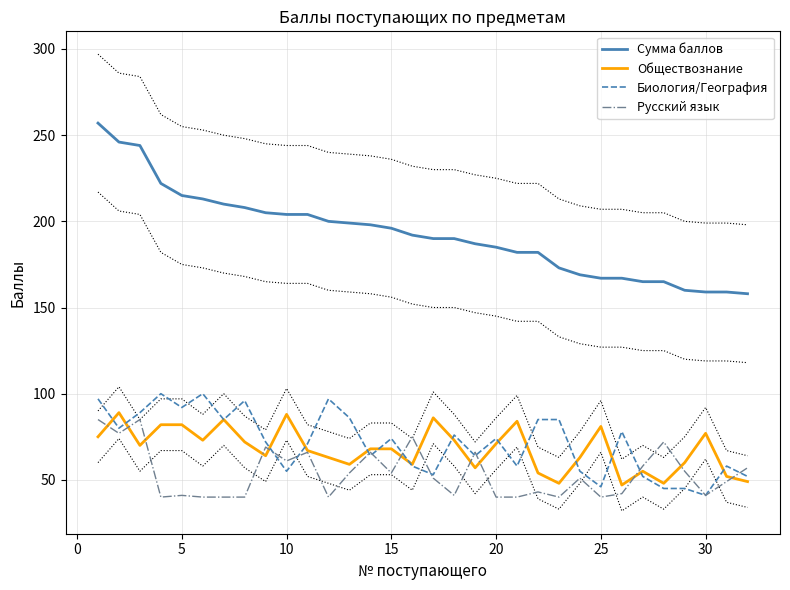

What is the difference between the second highest and second lowest values in the Биология/География series?

55